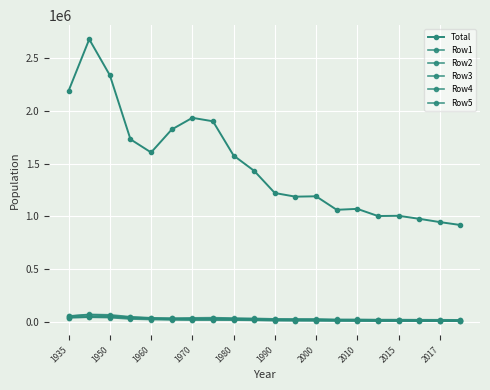

How many data points in Row3 are less than 14893?

10